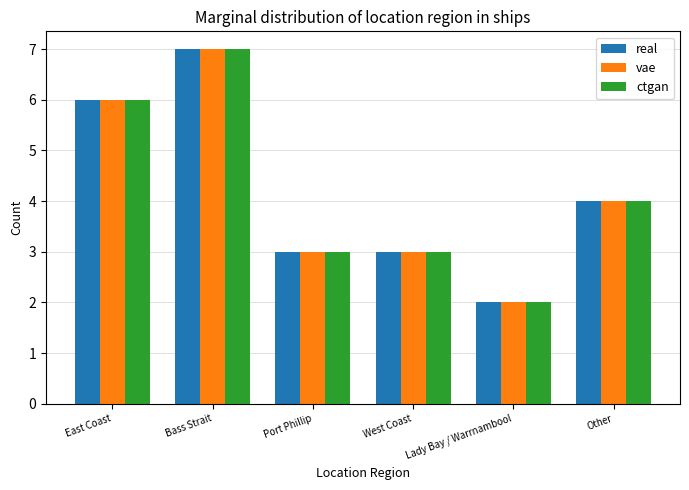

Reading left to right, transcribe all the data shown in this chart.

real: East Coast=6	Bass Strait=7	Port Phillip=3	West Coast=3	Lady Bay / Warrnambool=2	Other=4
vae: East Coast=6	Bass Strait=7	Port Phillip=3	West Coast=3	Lady Bay / Warrnambool=2	Other=4
ctgan: East Coast=6	Bass Strait=7	Port Phillip=3	West Coast=3	Lady Bay / Warrnambool=2	Other=4